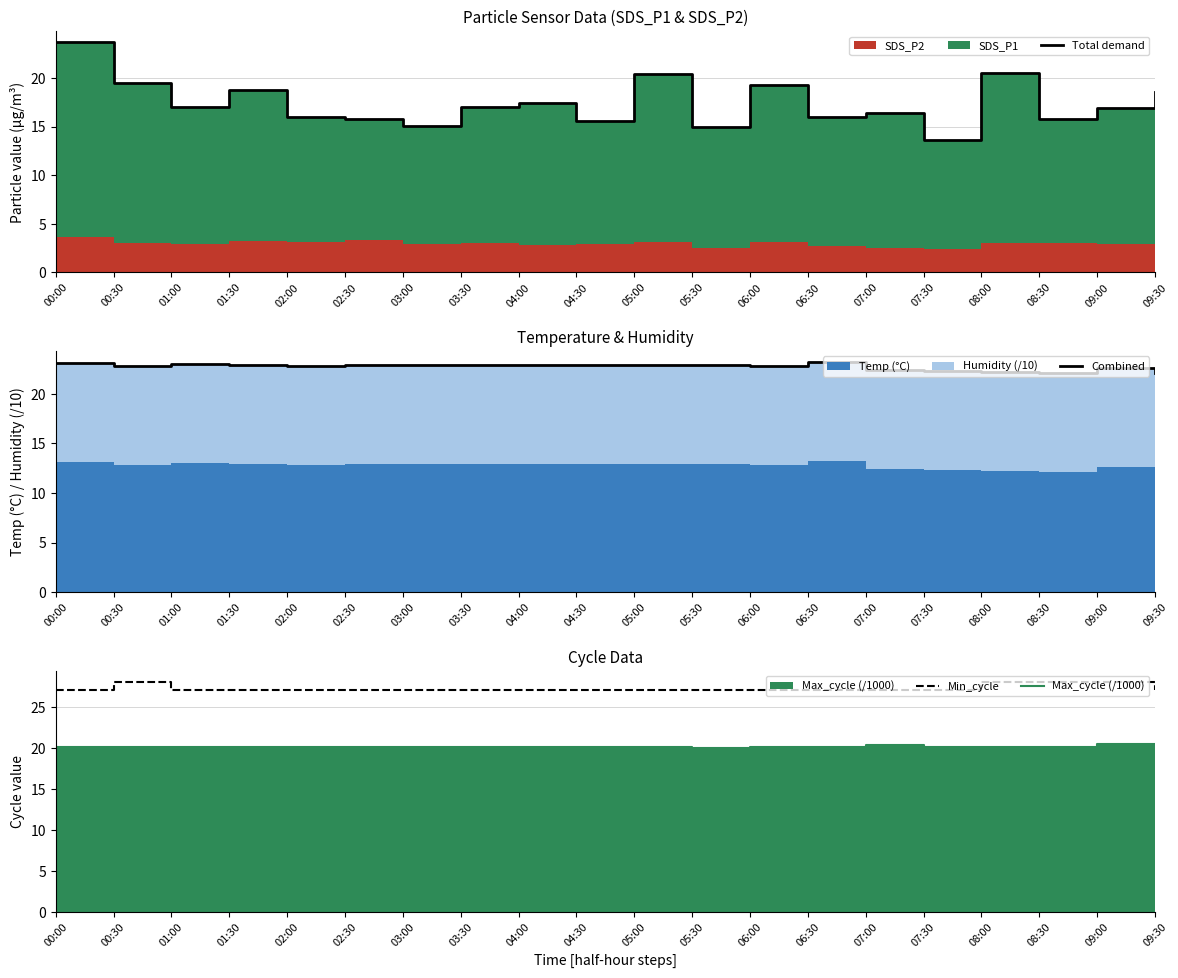

Reading right to left, list all the values displayed in this chart.

Total demand: 09:30=18.6	09:00=16.9	08:30=15.8	08:00=20.5	07:30=13.6	07:00=16.4	06:30=15.9	06:00=19.2	05:30=15.0	05:00=20.4	04:30=15.6	04:00=17.4	03:30=17.0	03:00=15.1	02:30=15.7	02:00=16.0	01:30=18.7	01:00=17.0	00:30=19.5	00:00=23.7
Combined: 09:30=22.1	09:00=22.6	08:30=22.1	08:00=22.2	07:30=22.3	07:00=22.4	06:30=23.2	06:00=22.8	05:30=22.9	05:00=22.9	04:30=22.9	04:00=22.9	03:30=22.9	03:00=22.9	02:30=22.9	02:00=22.8	01:30=22.9	01:00=23.0	00:30=22.8	00:00=23.1
Min_cycle: 09:30=27.0	09:00=28.0	08:30=28.0	08:00=28.0	07:30=27.0	07:00=27.0	06:30=27.0	06:00=27.0	05:30=27.0	05:00=27.0	04:30=27.0	04:00=27.0	03:30=27.0	03:00=27.0	02:30=27.0	02:00=27.0	01:30=27.0	01:00=27.0	00:30=28.0	00:00=27.0
Max_cycle (/1000): 09:30=20.5	09:00=20.4	08:30=20.0	08:00=20.0	07:30=20.1	07:00=20.4	06:30=20.0	06:00=20.0	05:30=20.0	05:00=20.1	04:30=20.0	04:00=20.1	03:30=20.1	03:00=20.0	02:30=20.1	02:00=20.0	01:30=20.1	01:00=20.1	00:30=20.1	00:00=20.0